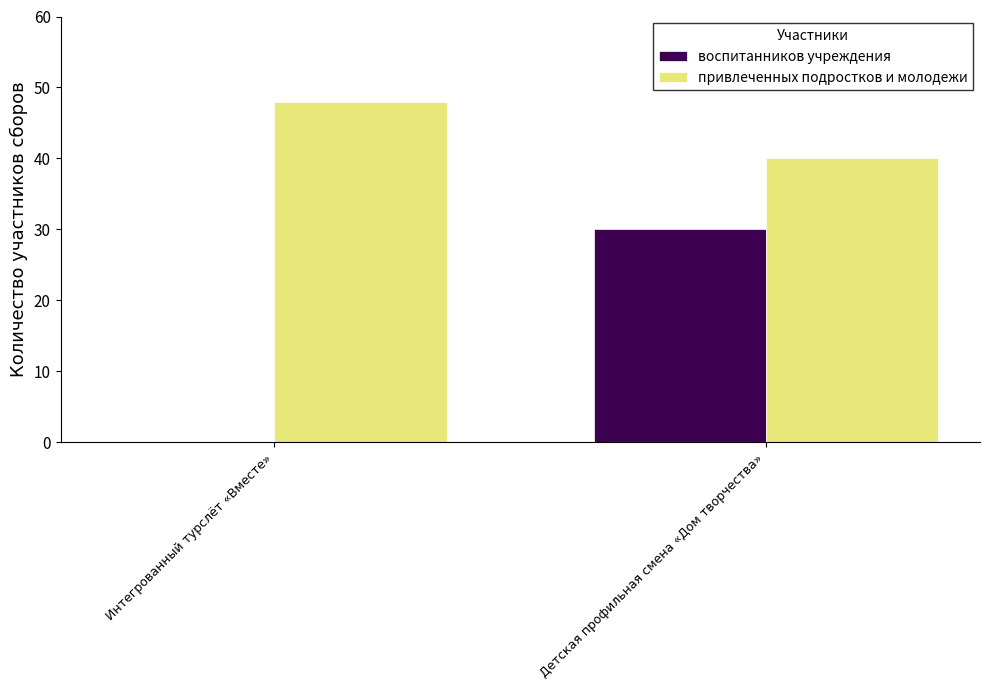

What are all the series names shown in the legend?

воспитанников учреждения, привлеченных подростков и молодежи